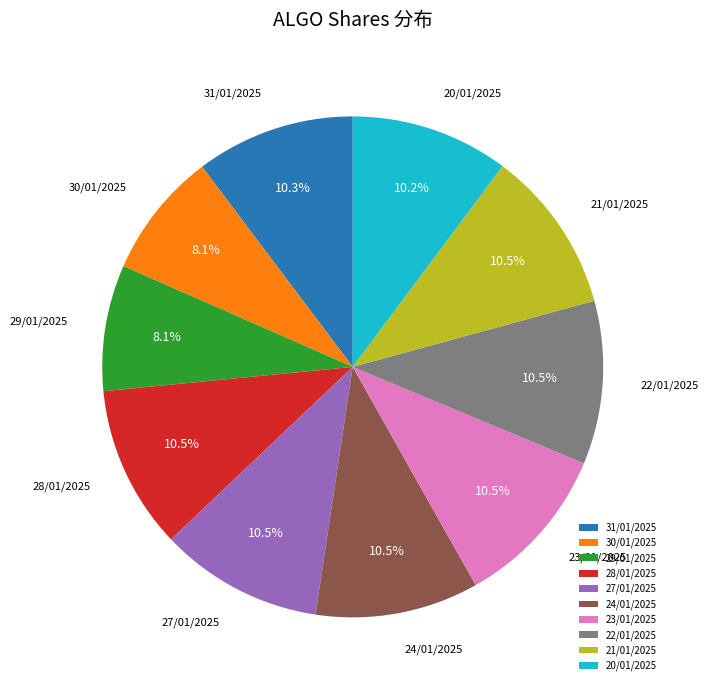

How much of the chart is everything except 28/01/2025?

89.5%